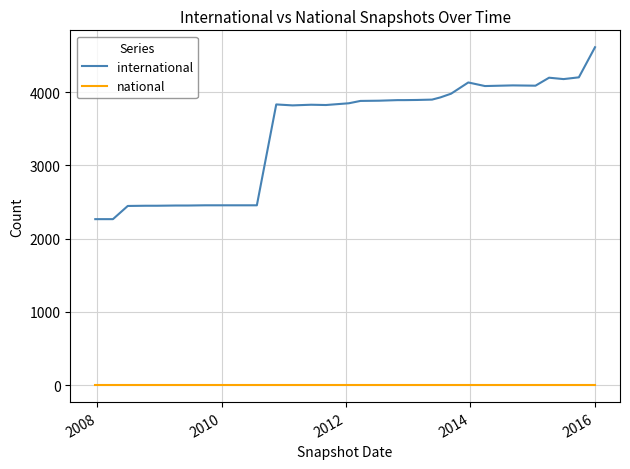

List the series in order of their overall mean, highest first.

international, national